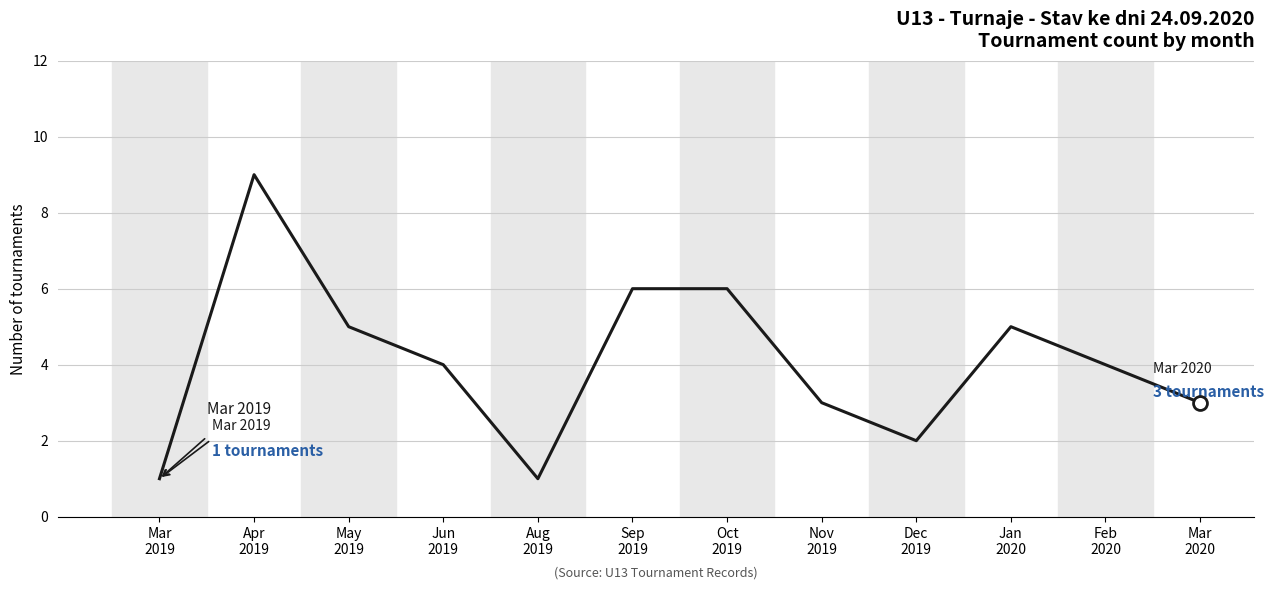

What is the difference between the values at Mar
2019 and Feb
2020?

3